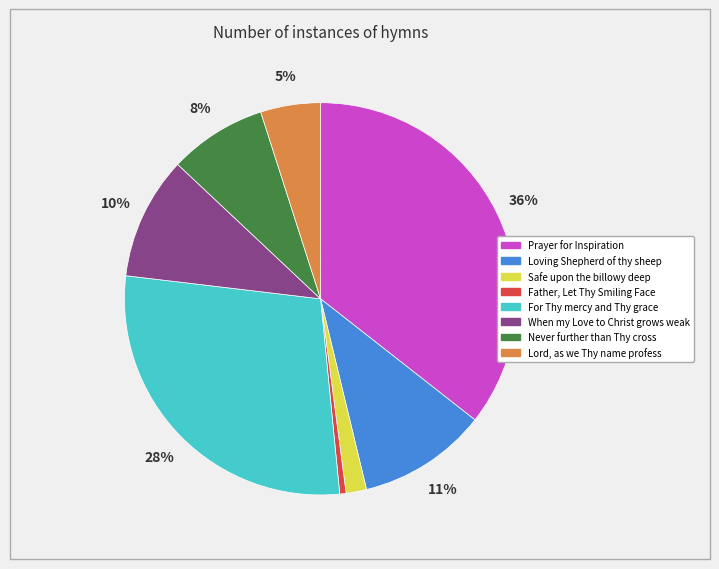

Is there a majority slice in this chart?

No